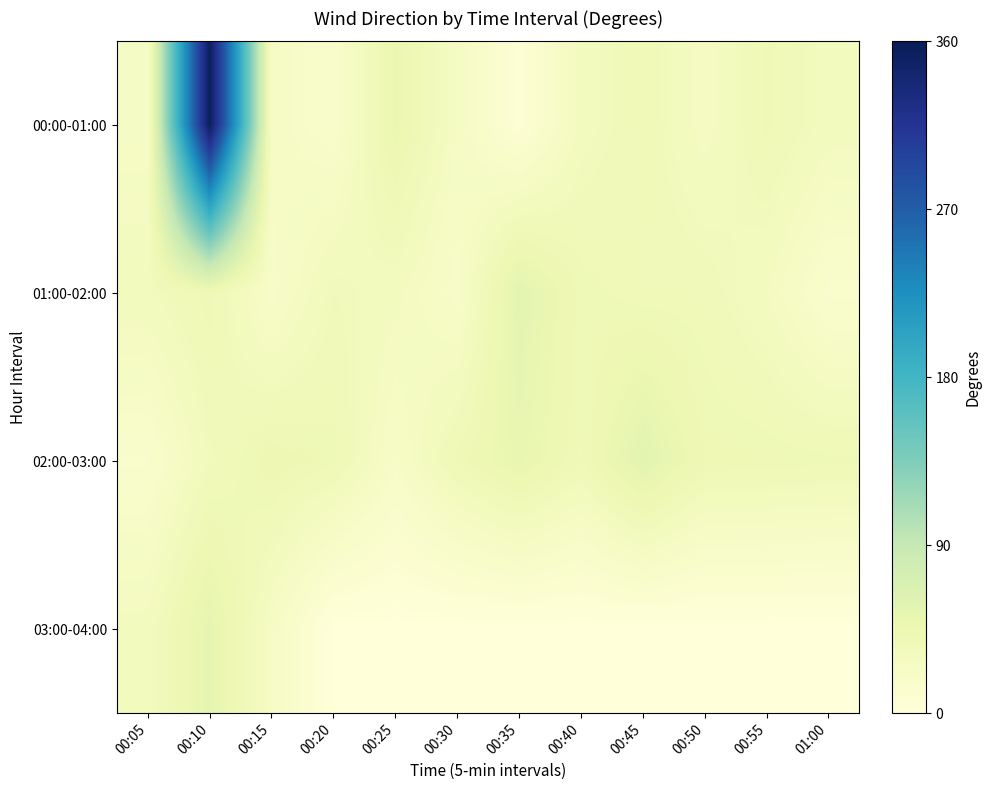

Reading left to right, what are all the values shown in this chart?

00:00-01:00: 00:05=22.9	00:10=354.9	00:15=23.3	00:20=16.5	00:25=47.5	00:30=25.1	00:35=5.4	00:40=30.2	00:45=37.2	00:50=26.0	00:55=38.9	01:00=30.6
01:00-02:00: 00:05=31.6	00:10=39.5	00:15=19.3	00:20=34.0	00:25=29.6	00:30=19.2	00:35=56.4	00:40=39.3	00:45=36.2	00:50=36.1	00:55=28.4	01:00=14.1
02:00-03:00: 00:05=15.0	00:10=32.9	00:15=43.2	00:20=39.2	00:25=21.0	00:30=38.9	00:35=50.7	00:40=37.5	00:45=58.3	00:50=40.5	00:55=40.0	01:00=38.8
03:00-04:00: 00:05=29.6	00:10=53.8	00:15=24.1	00:20=0.0	00:25=0.0	00:30=0.0	00:35=0.0	00:40=0.0	00:45=0.0	00:50=0.0	00:55=0.0	01:00=0.0